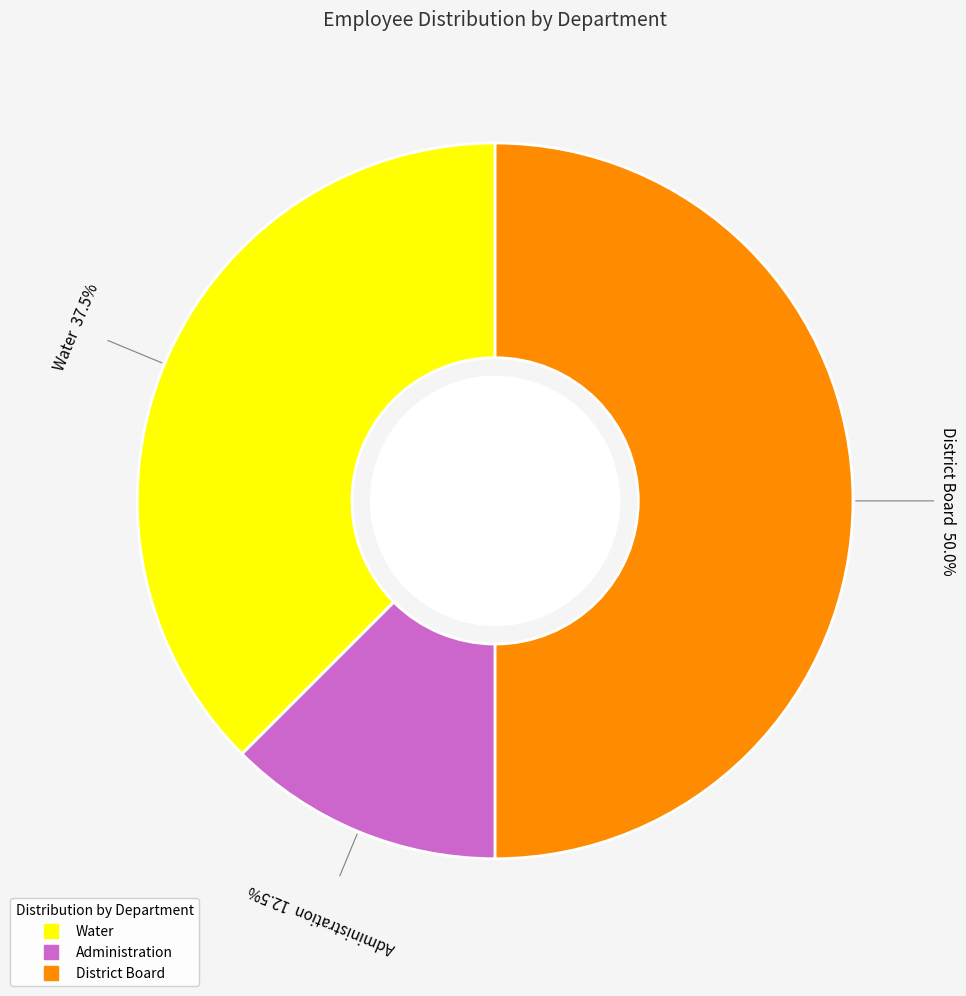

Which category has the smallest portion of the pie?

Administration